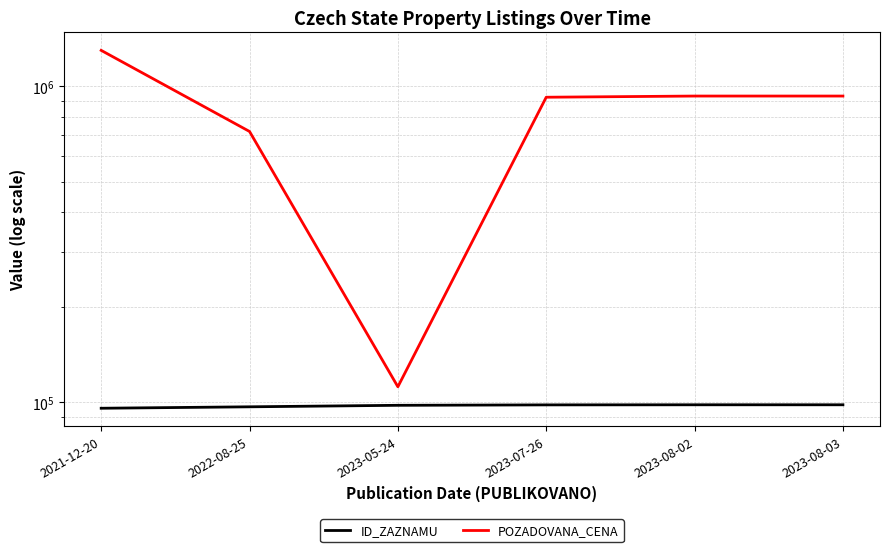

What is the label of the 3rd point from the left?

2023-05-24